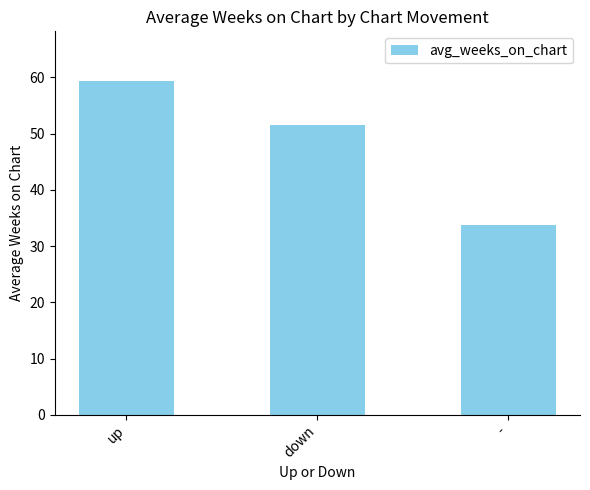

Are the bars grouped side by side (vs. stacked)?

No